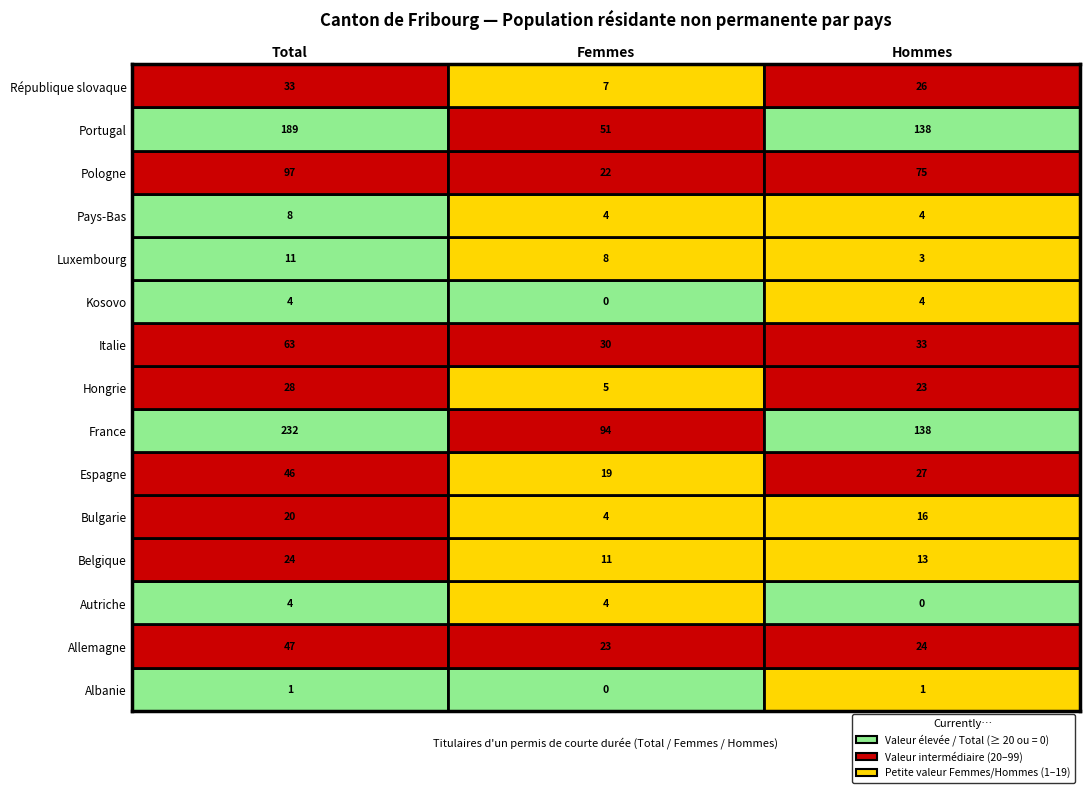

What is the sum of the Hongrie values at 2 and 1?

28